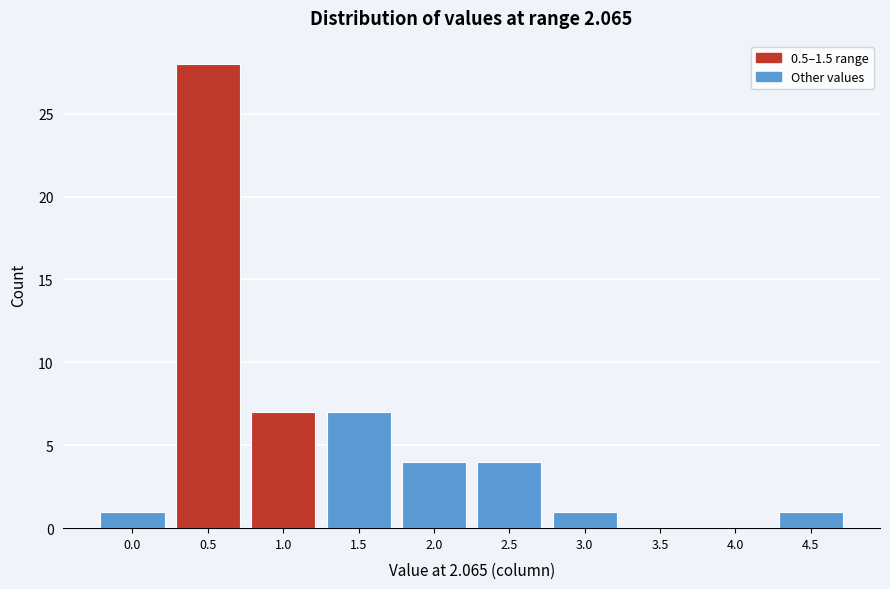

Reading left to right, list all the values displayed in this chart.

0.0=1	0.5=28	1.0=7	1.5=7	2.0=4	2.5=4	3.0=1	3.5=0	4.0=0	4.5=1